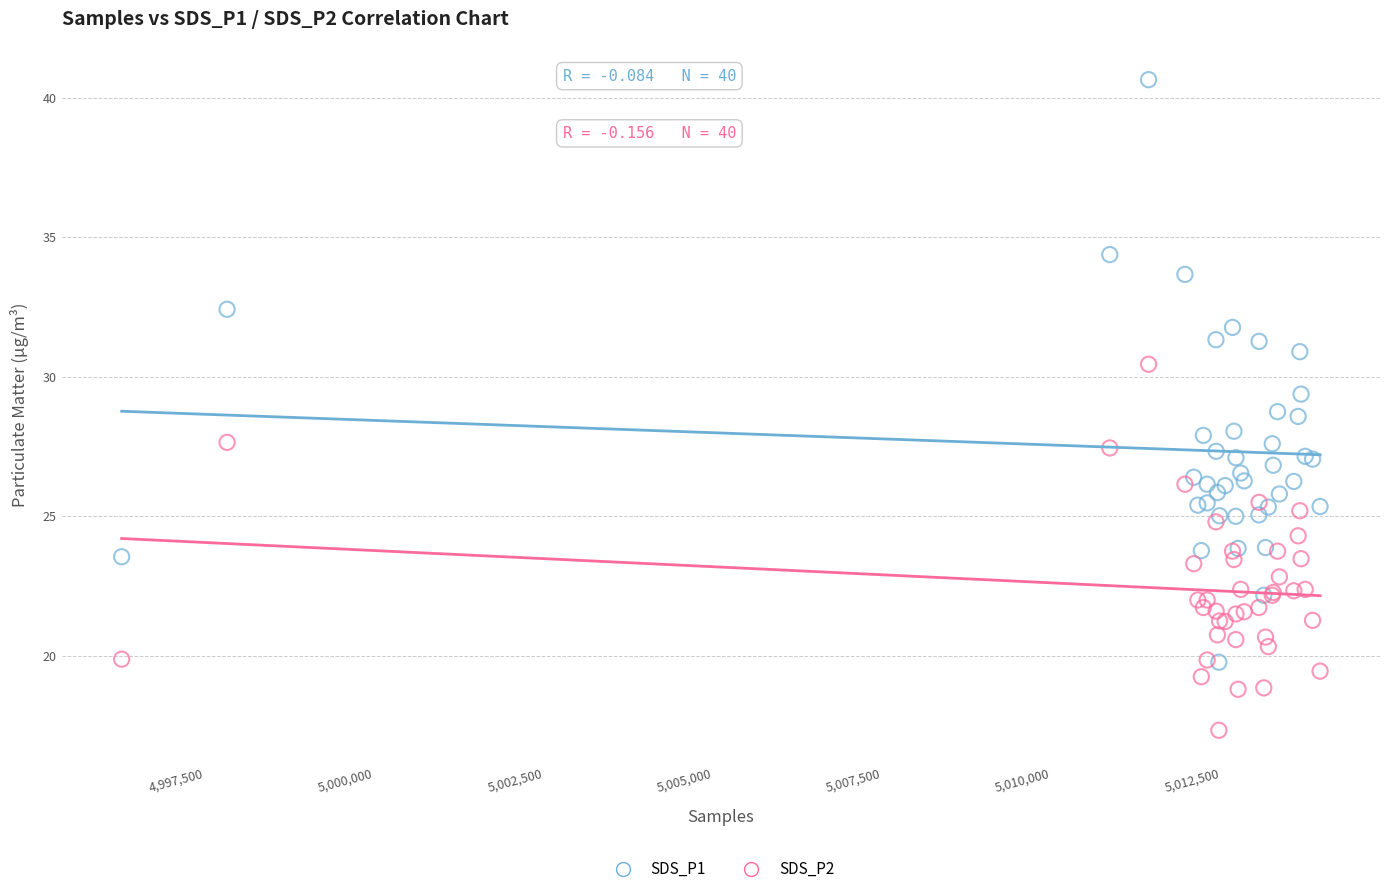

What are all the series names shown in the legend?

SDS_P1, SDS_P2